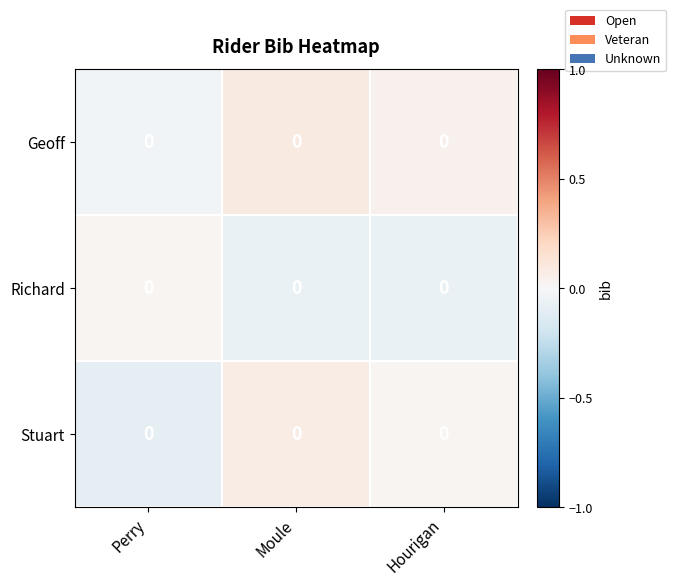

Rank the series by their maximum value, from highest to lowest.

Geoff, Stuart, Richard